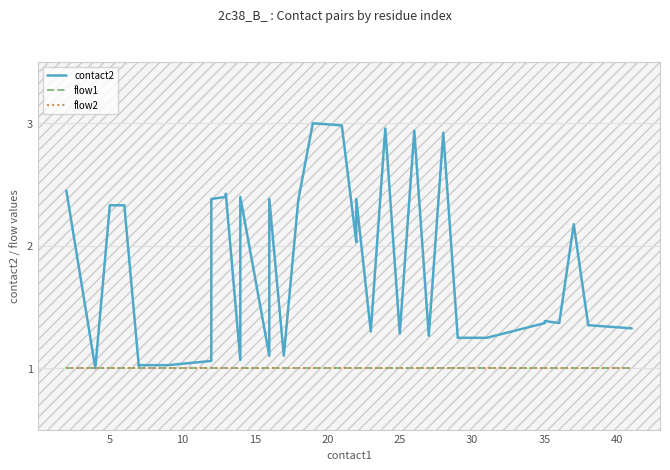

What are all the series names shown in the legend?

contact2, flow1, flow2